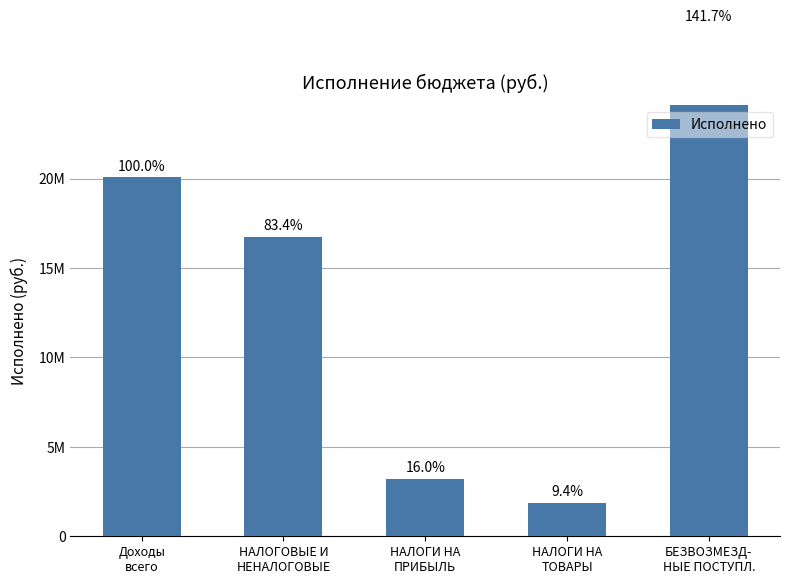

At which category does the chart reach its minimum across all series?

НАЛОГИ НА
ТОВАРЫ